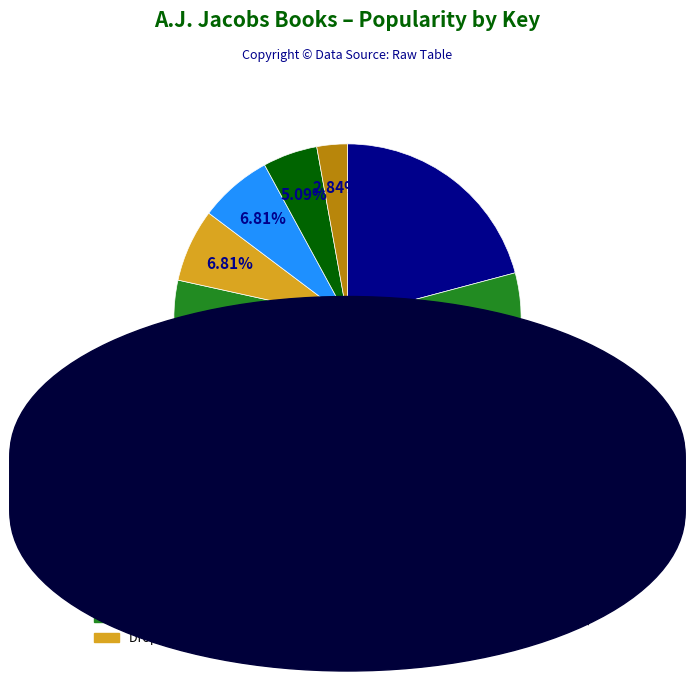

To the nearest percent, what portion does Year of Living Biblically represent?

5%